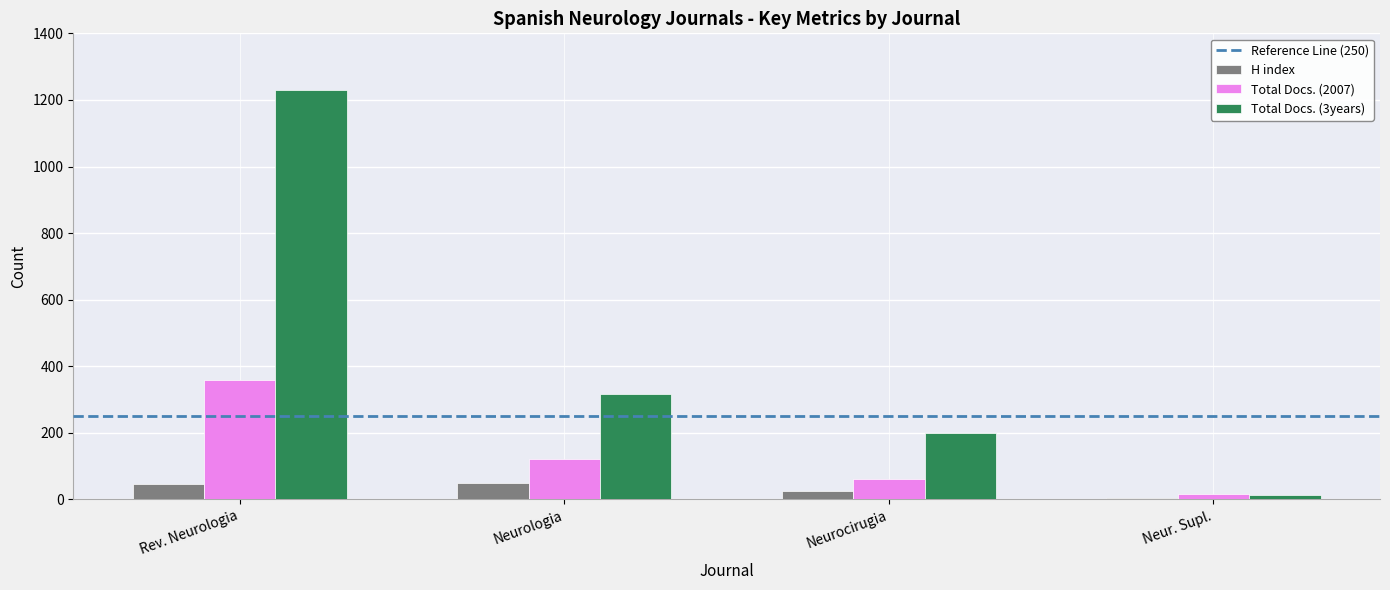

What is the highest value of the Total Docs. (3years) series?

1229